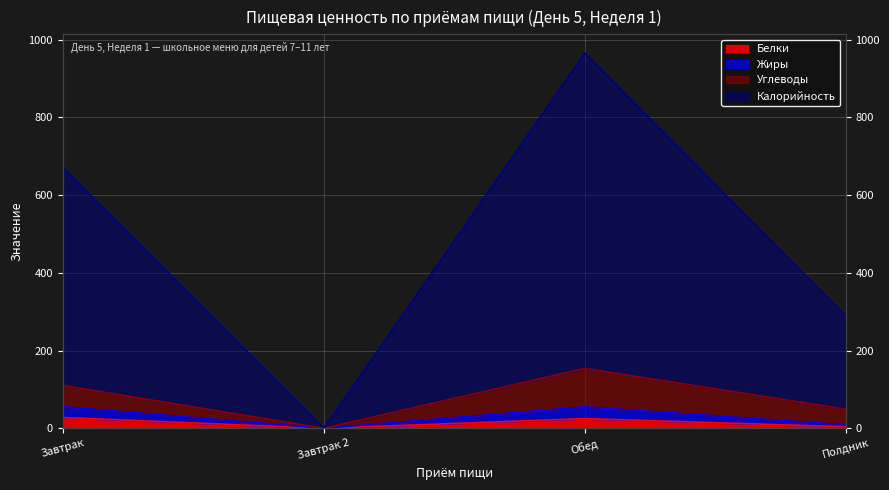

True or false: Калорийность and Белки cross at least once.

False